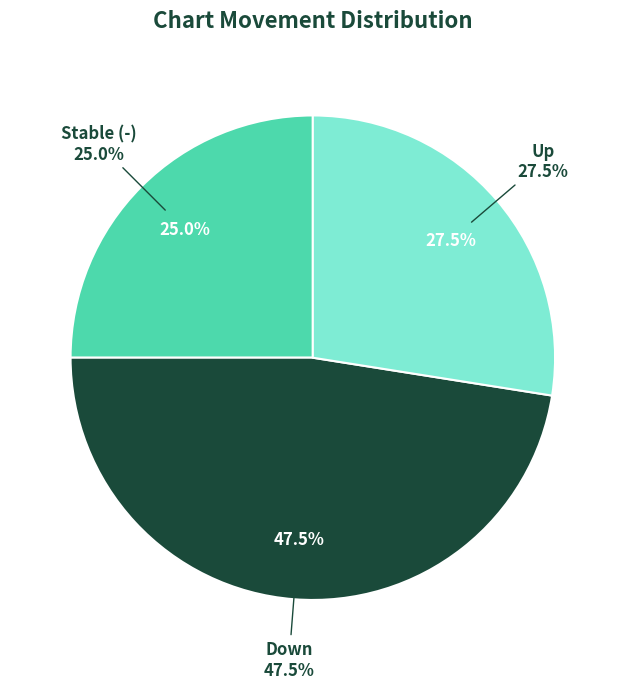

How many slices are in this pie chart?

3